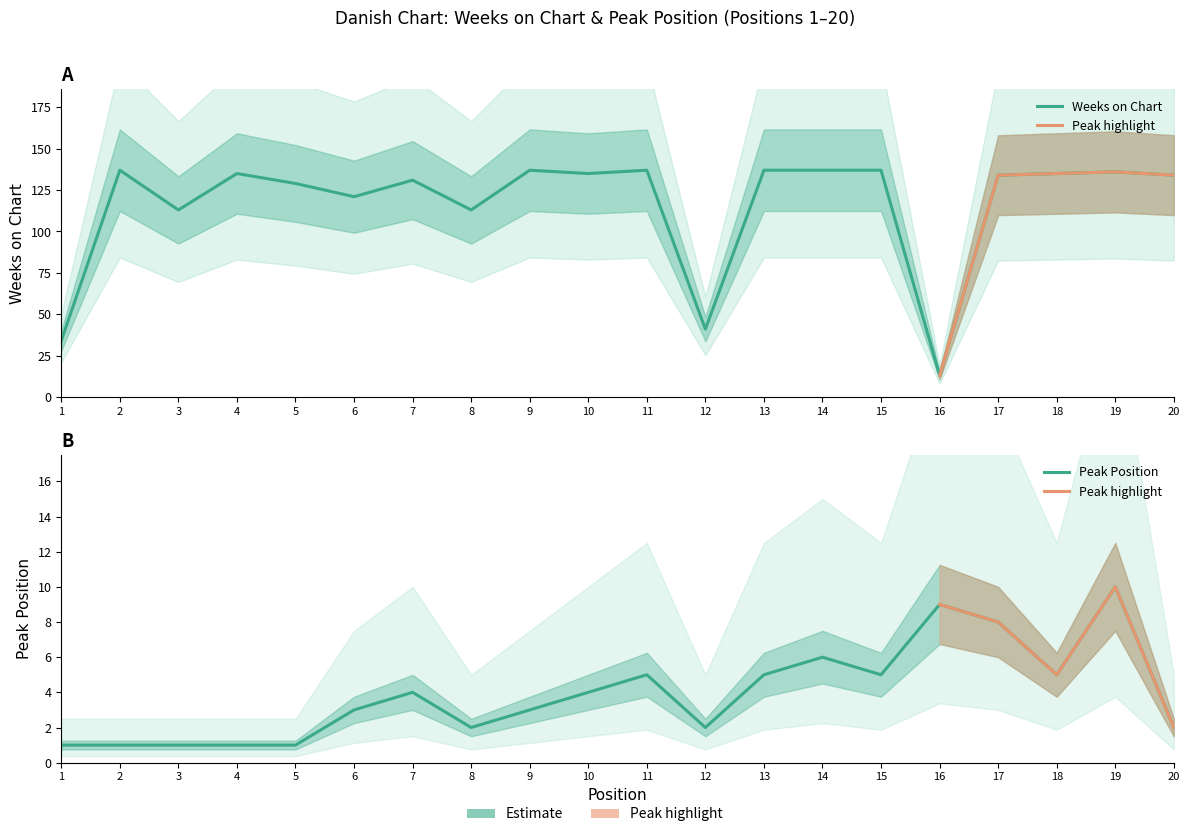

Between 6 and 15, which series saw the biggest shift?

Weeks on Chart